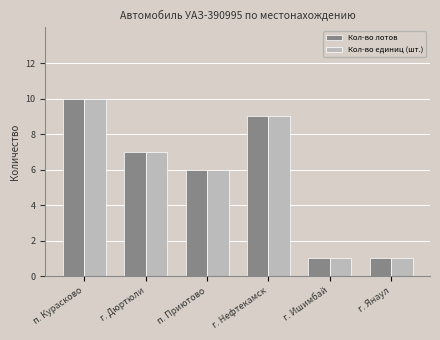

What is the difference between the Кол-во лотов values at г. Ишимбай and г. Нефтекамск?

8